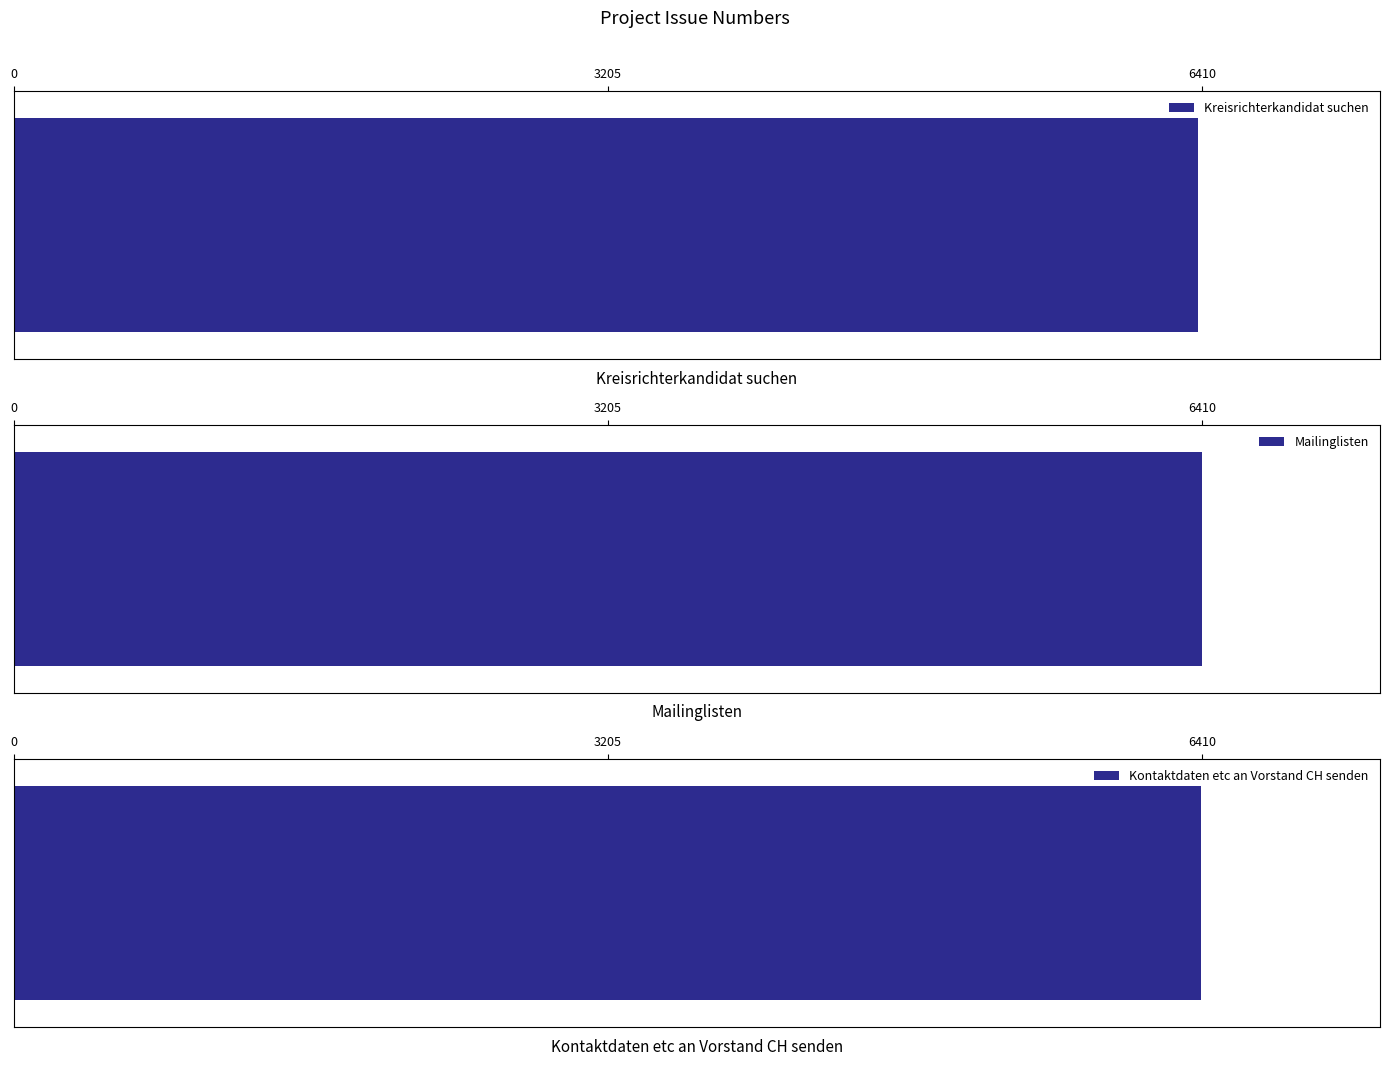

Is it true that the value at Mailinglisten is 3964?

False